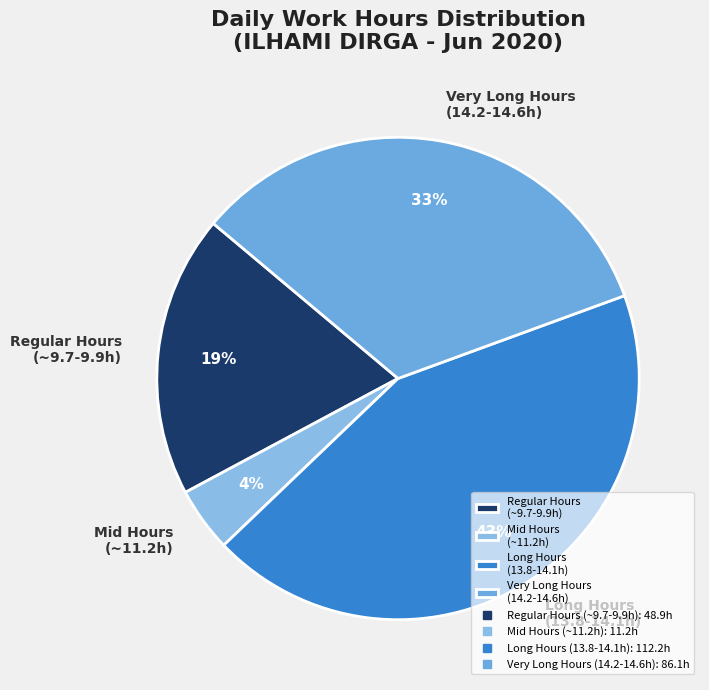

What is the smallest slice in the pie chart?

Mid Hours (~11.2h)